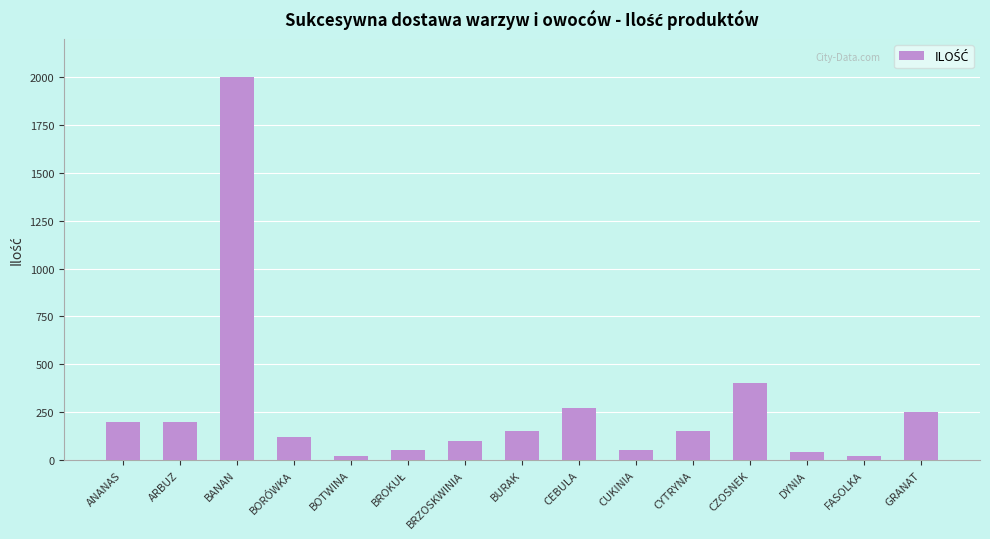

How many bars are there in total?

15